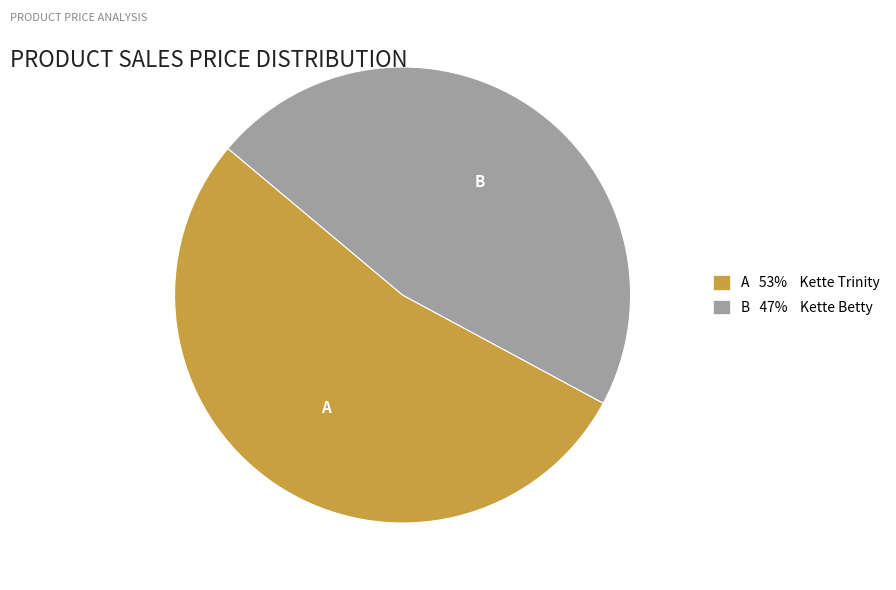

Is there any slice that represents more than half of the pie?

Yes